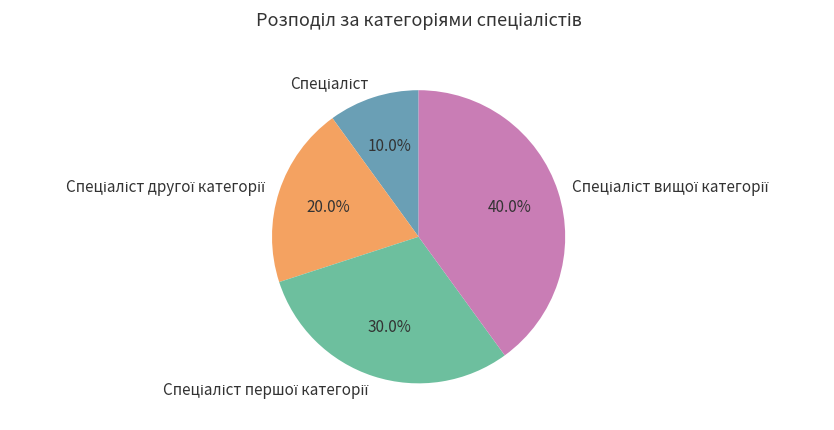

Does any single category account for the majority?

No